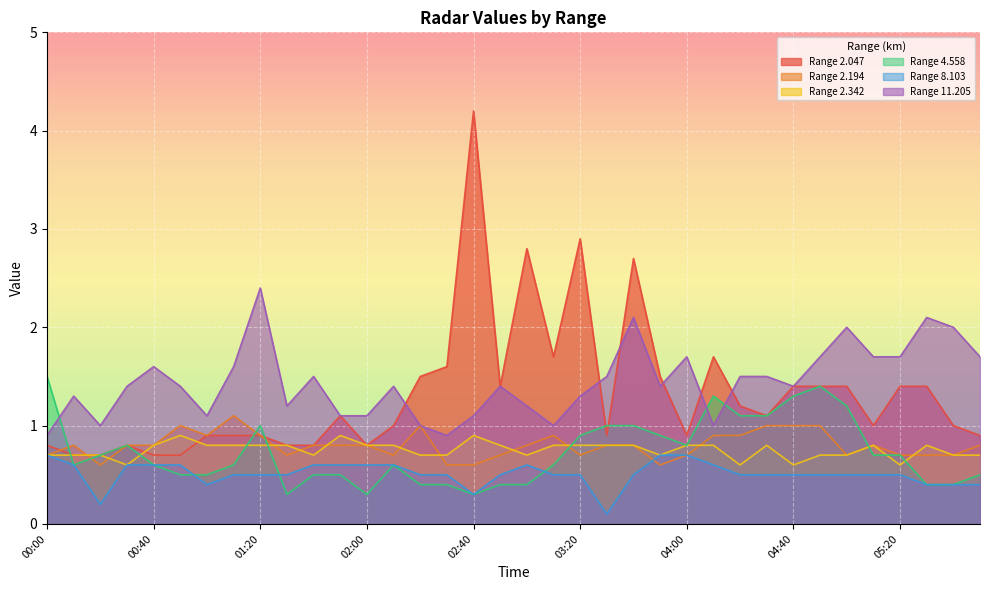

What is the sum of all 2.194 values?

28.8